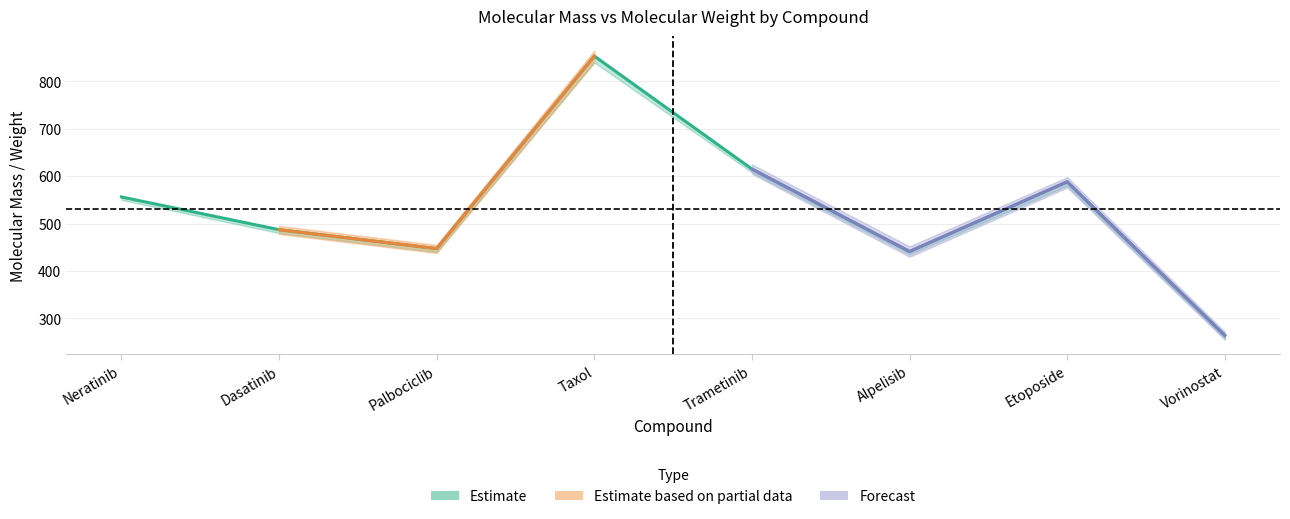

What is the value of the 6th point from the left?

441.1